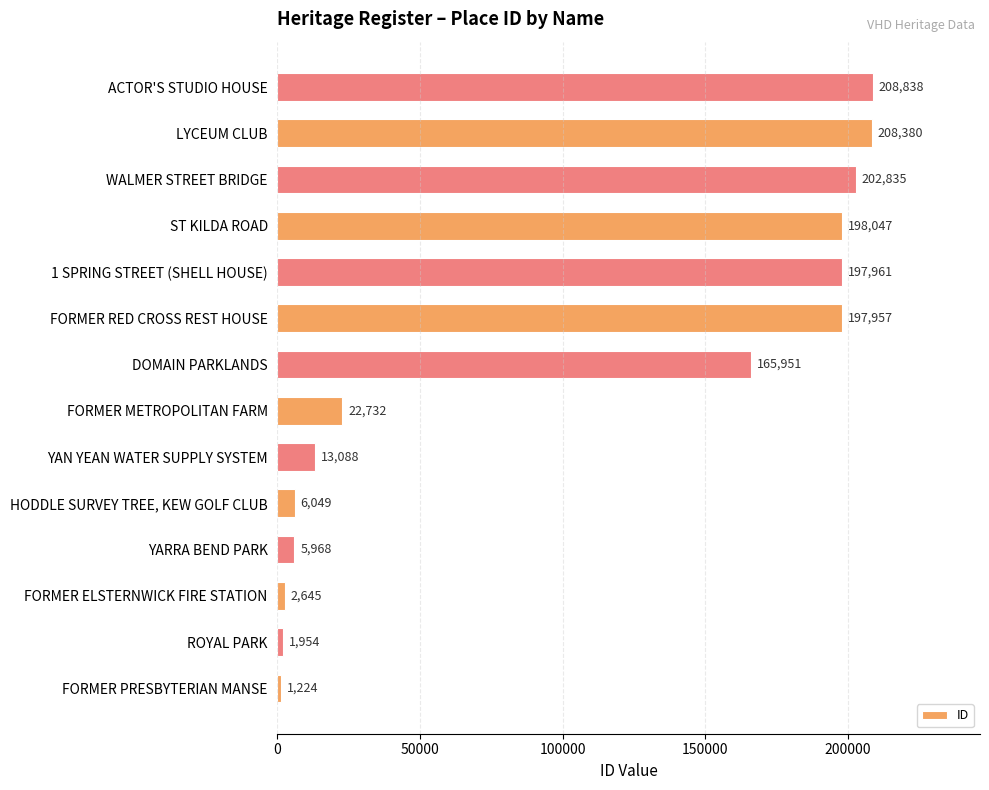

List the labels in order of value, smallest first.

FORMER PRESBYTERIAN MANSE, ROYAL PARK, FORMER ELSTERNWICK FIRE STATION, YARRA BEND PARK, HODDLE SURVEY TREE, KEW GOLF CLUB, YAN YEAN WATER SUPPLY SYSTEM, FORMER METROPOLITAN FARM, DOMAIN PARKLANDS, FORMER RED CROSS REST HOUSE, 1 SPRING STREET (SHELL HOUSE), ST KILDA ROAD, WALMER STREET BRIDGE, LYCEUM CLUB, ACTOR'S STUDIO HOUSE